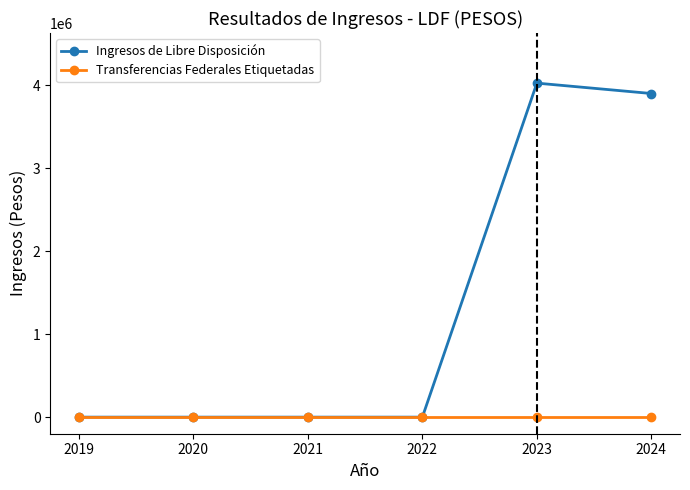

Is it true that Ingresos de Libre Disposición equals 2575674.0 at 2019?

False